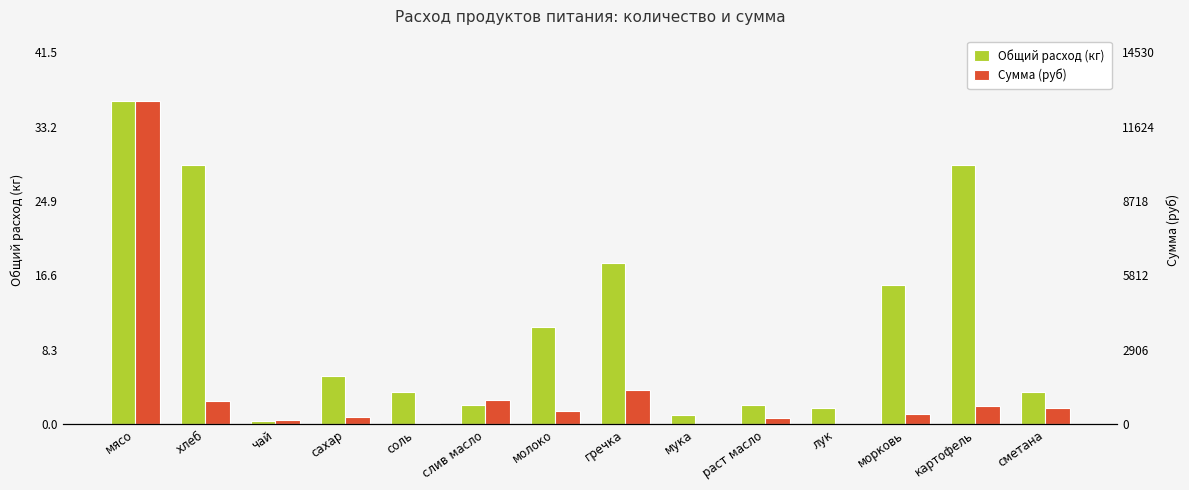

At which category is the sum across all series the highest?

мясо